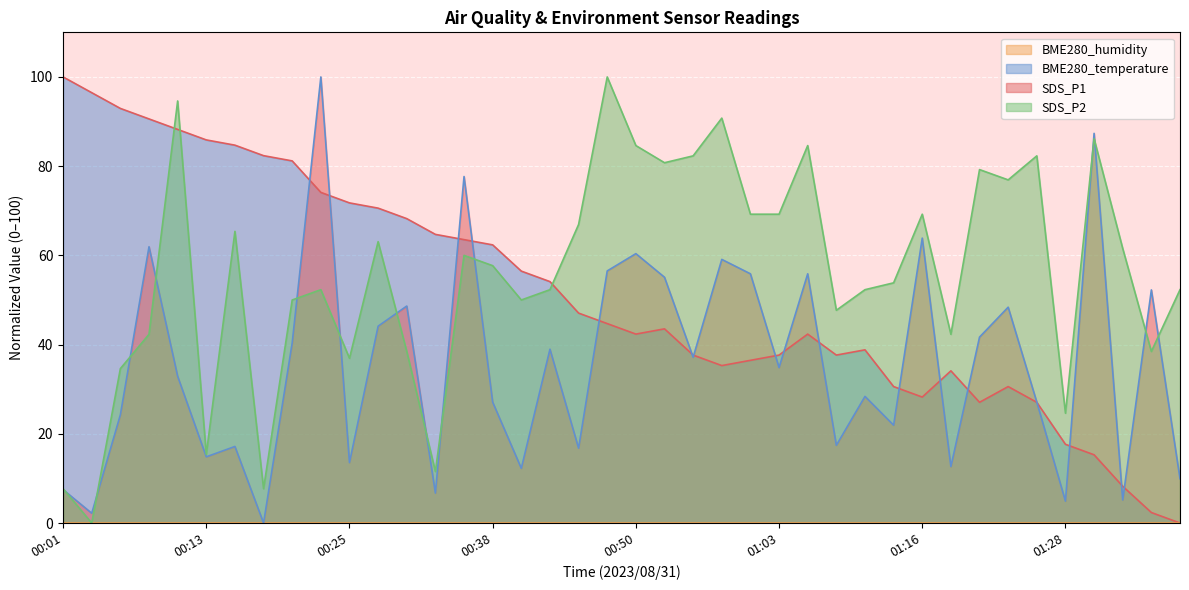

Is it true that SDS_P2 equals 64.3 at 01:08?

False